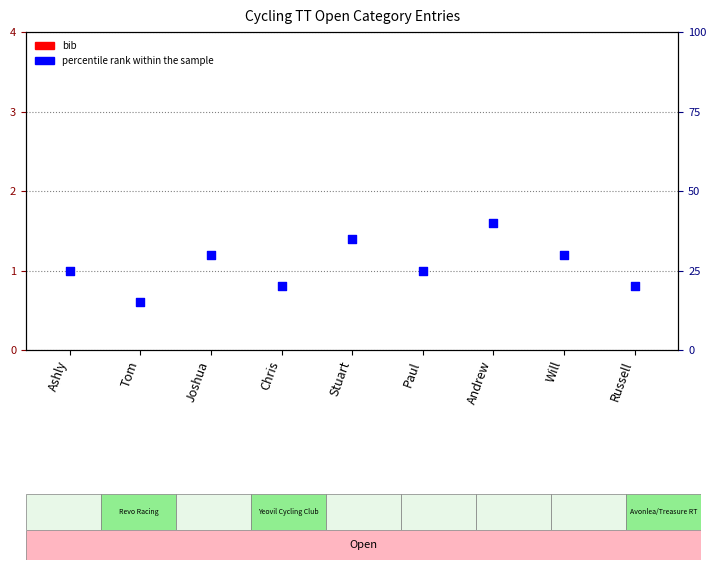

Which series reaches the minimum Y coordinate?

bib